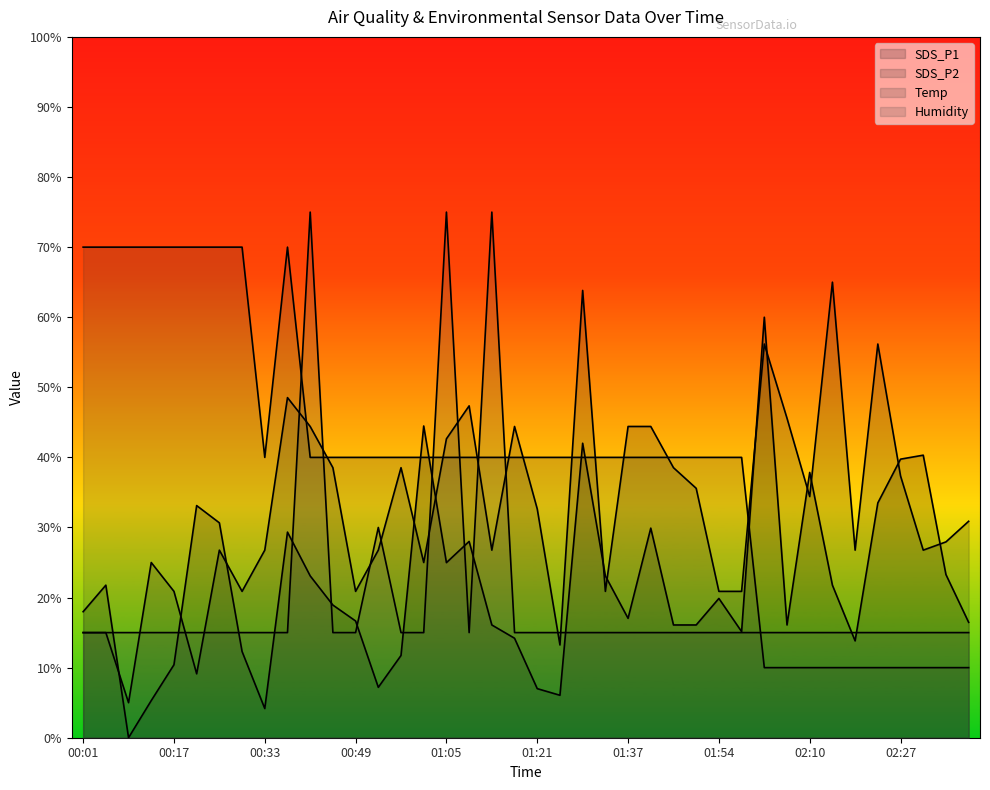

List the series in order of their peak value, highest first.

Humidity, Temp, SDS_P2, SDS_P1